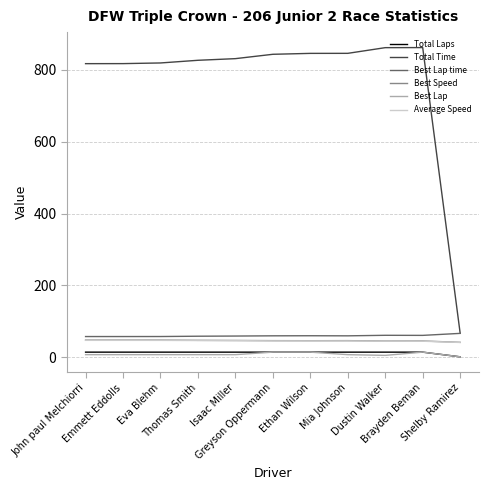

True or false: Total Time and Best Speed cross at least once.

False